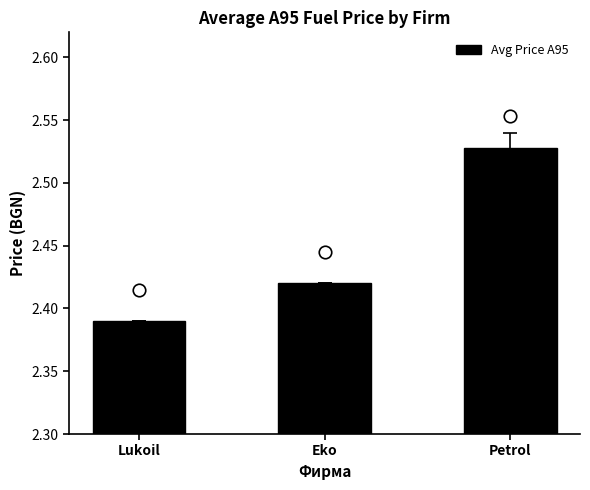

How many categories are shown in the chart?

3